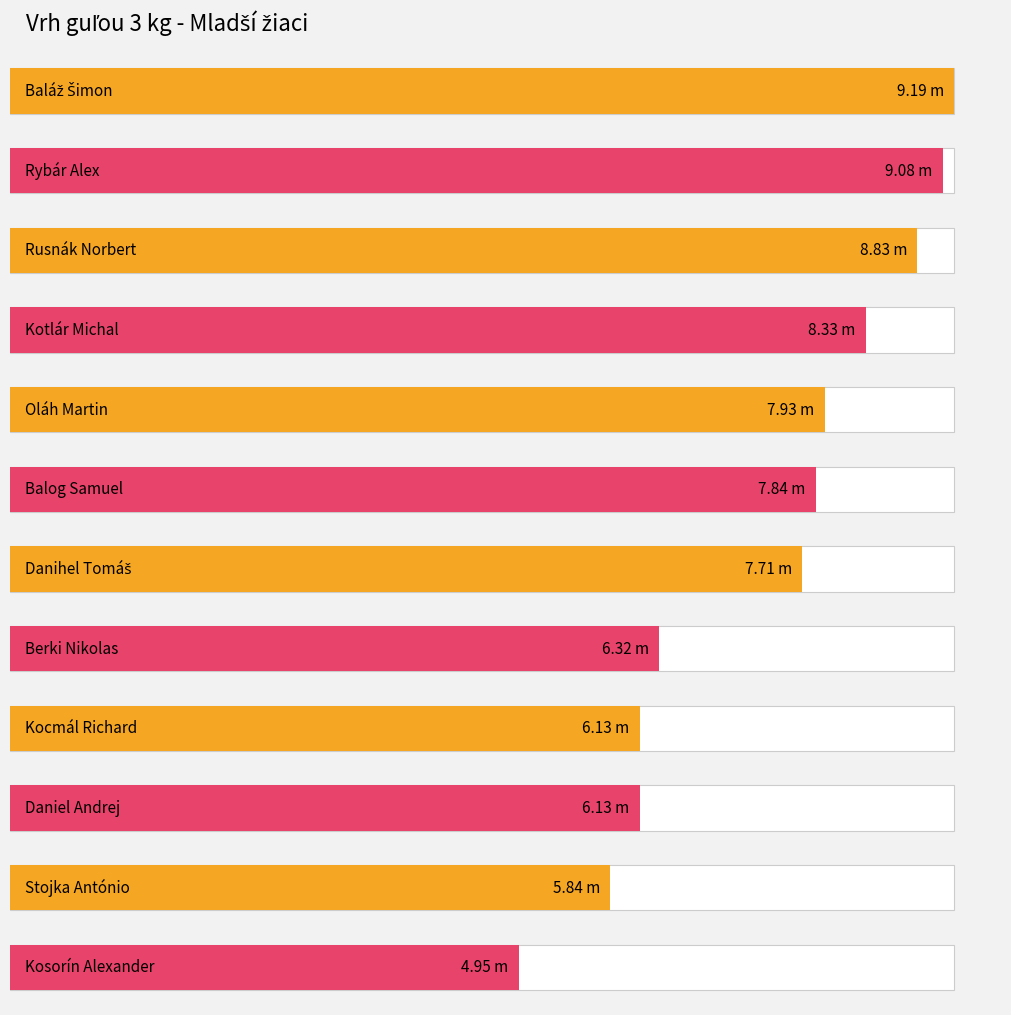

What is the change in value from Berki Nikolas to Kosorín Alexander?

-1.4